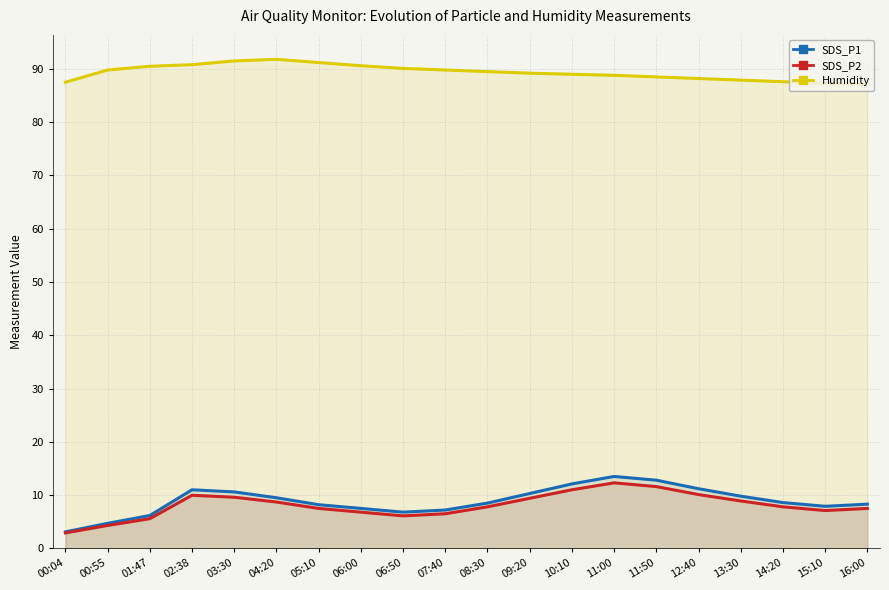

What position from the right is 07:40?

11